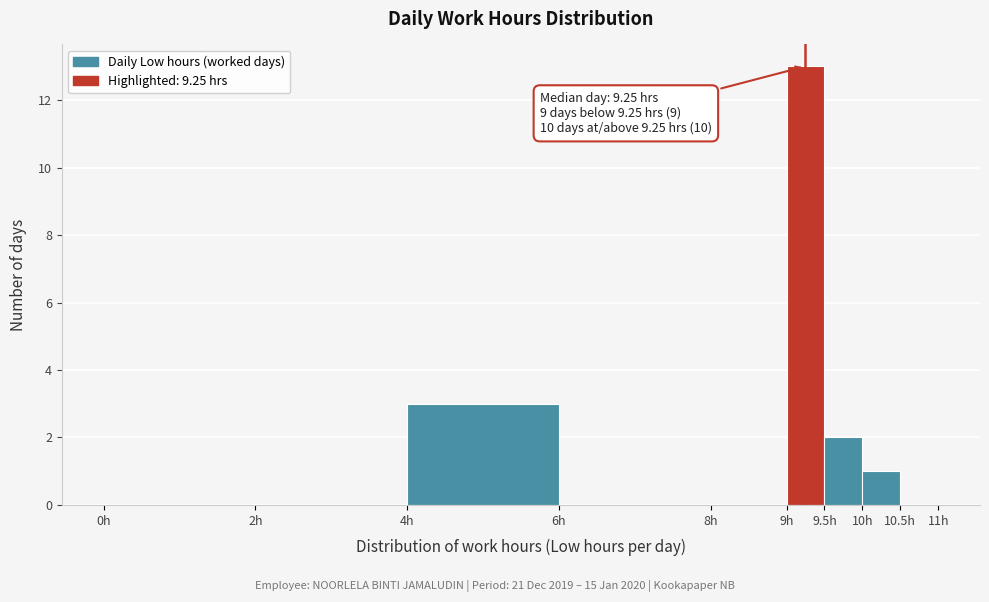

Over which range of the x-axis is the bar tallest?

9.0 to 9.5